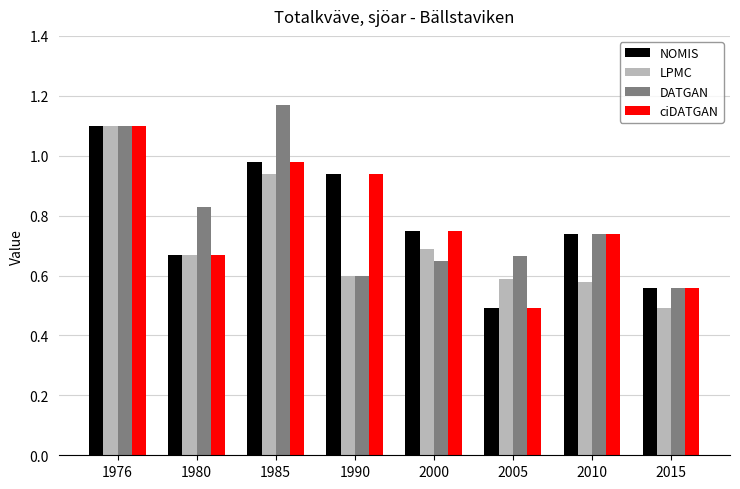

What is the approximate value of DATGAN at 1976?

1.1